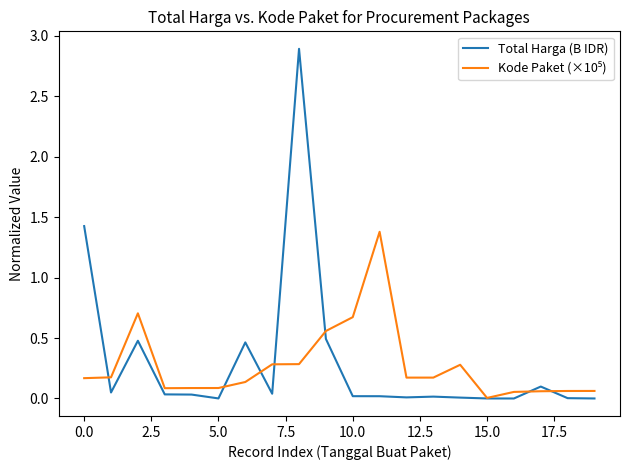

Which series has the largest range (max minus min)?

Total Harga (B IDR)